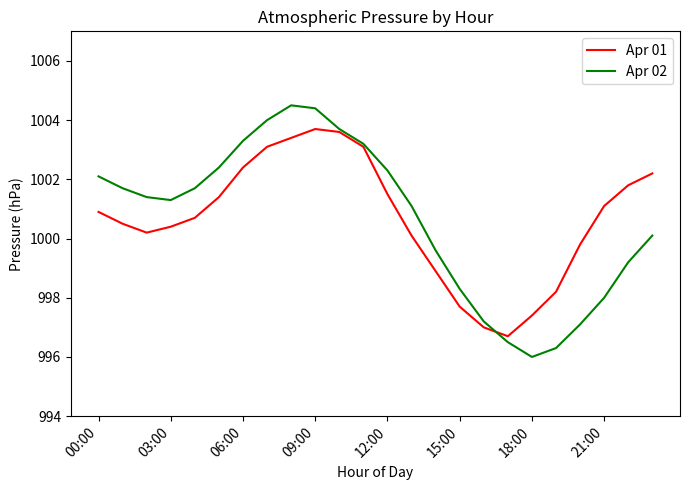

List the series in order of their peak value, lowest first.

Apr 01, Apr 02